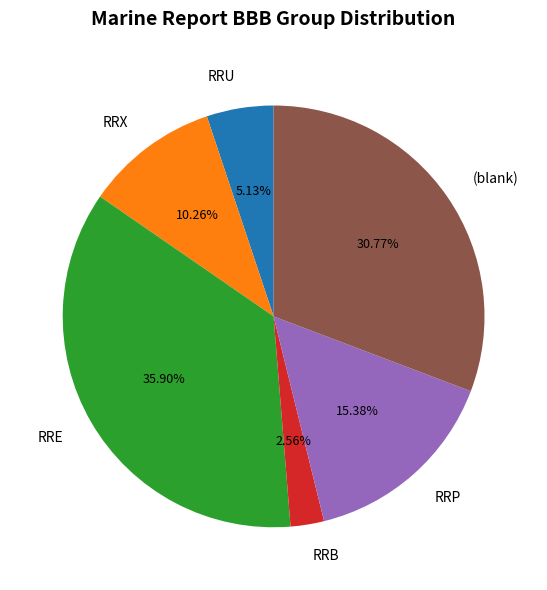

Is there a majority slice in this chart?

No